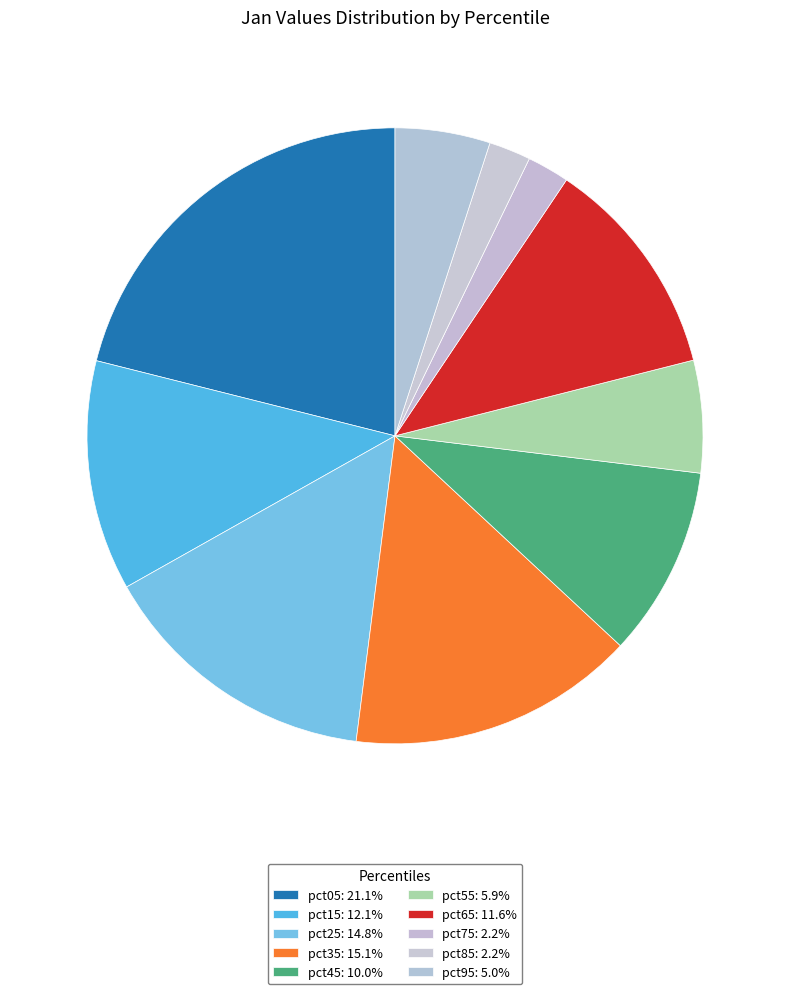

How many slices are in this pie chart?

10